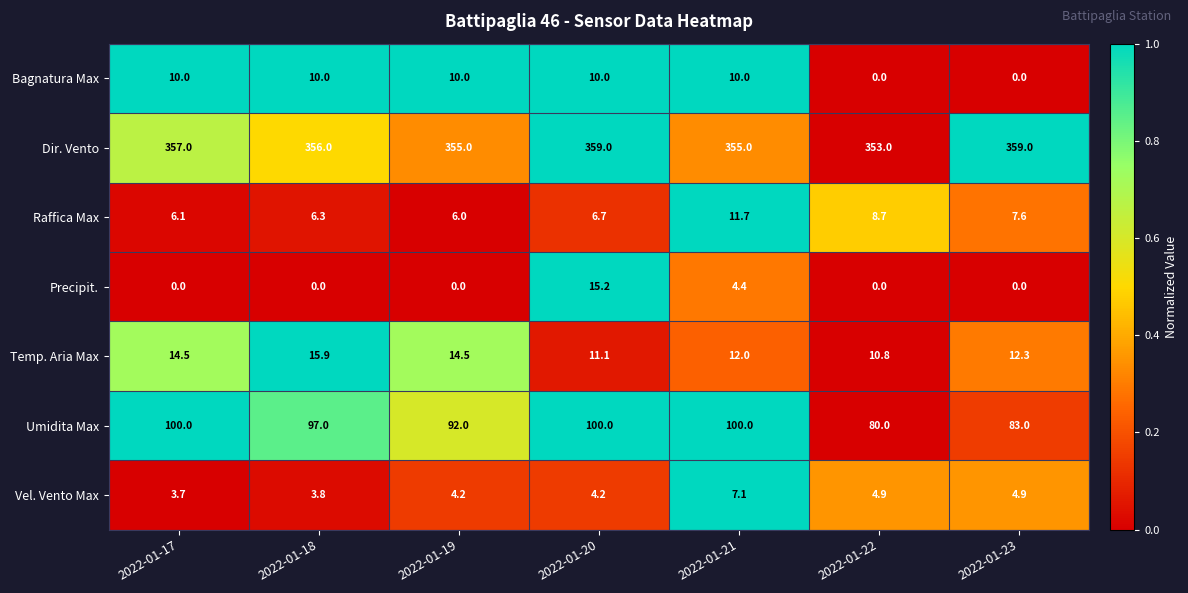

At how many categories does at least one series exceed 0?

7